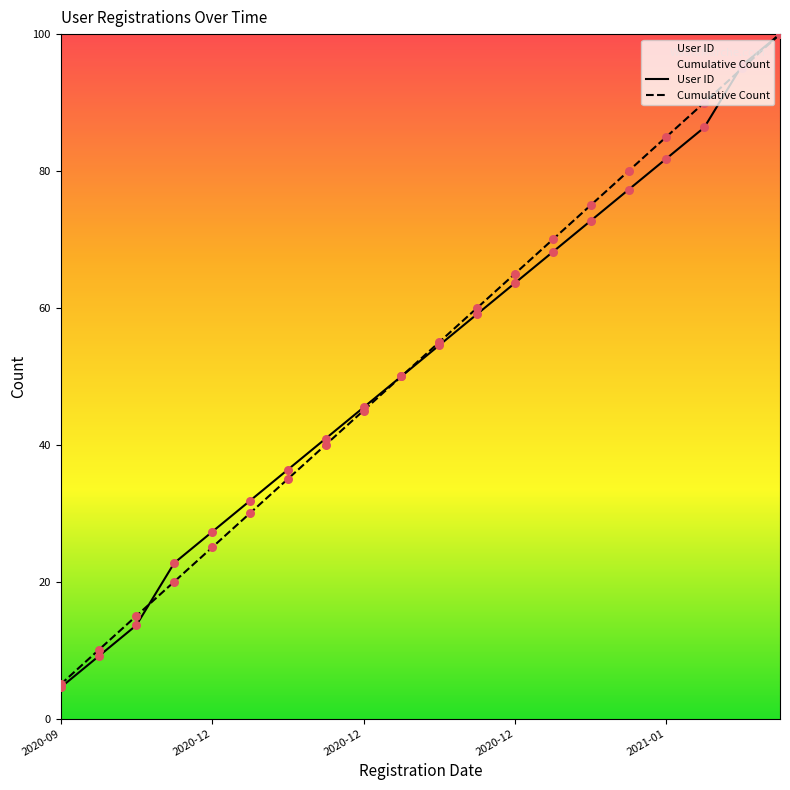

At which category is the sum across all series the highest?

2021-04